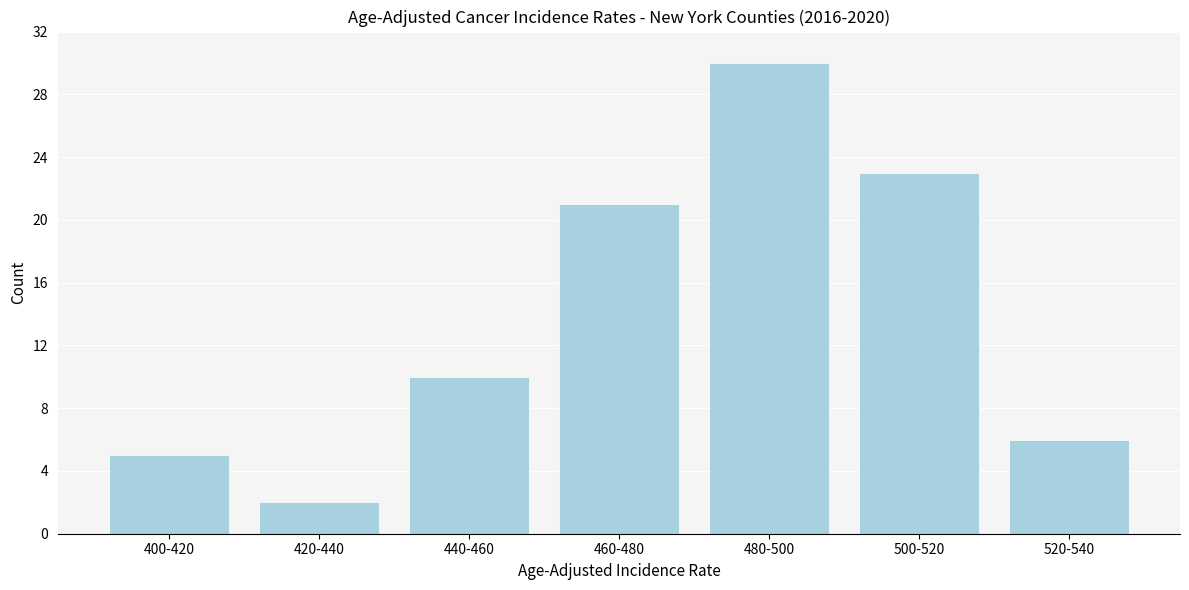

Reading right to left, transcribe all the data shown in this chart.

6	23	30	21	10	2	5